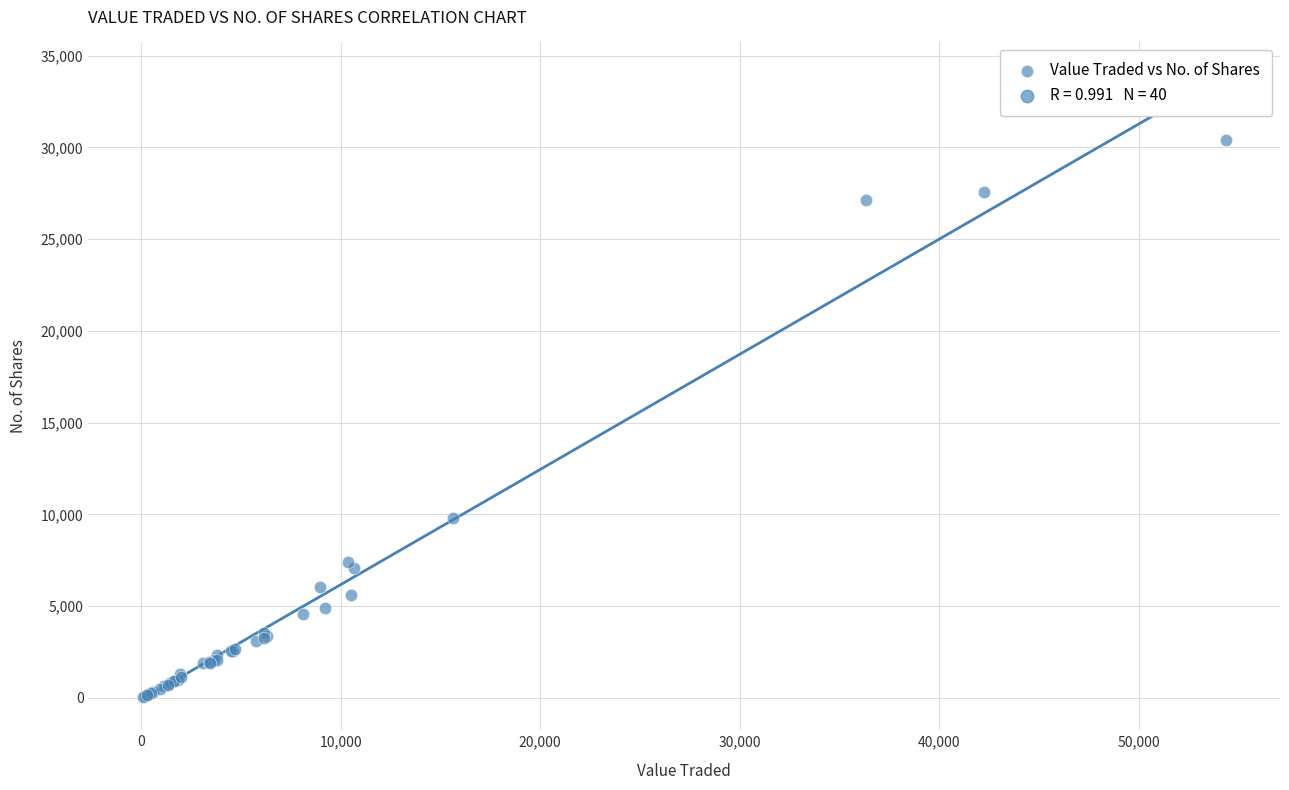

What Y value in the scatter plot is closest to 15210?

9823